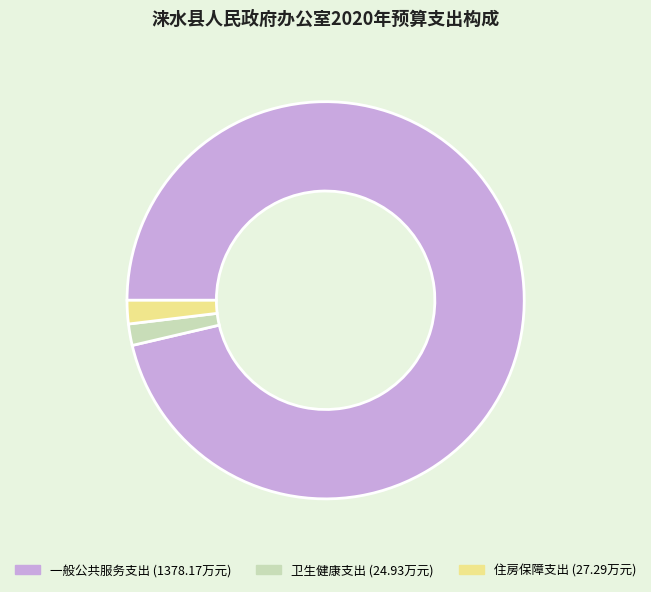

True or false: 一般公共服务支出 accounts for 87% of the total.

False